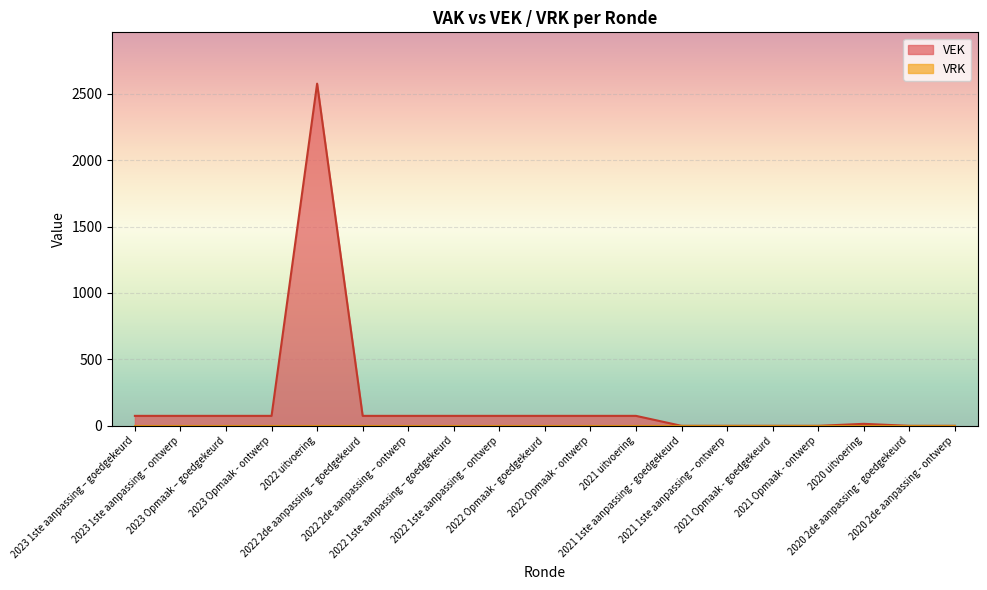

How many distinct data groups are displayed?

2